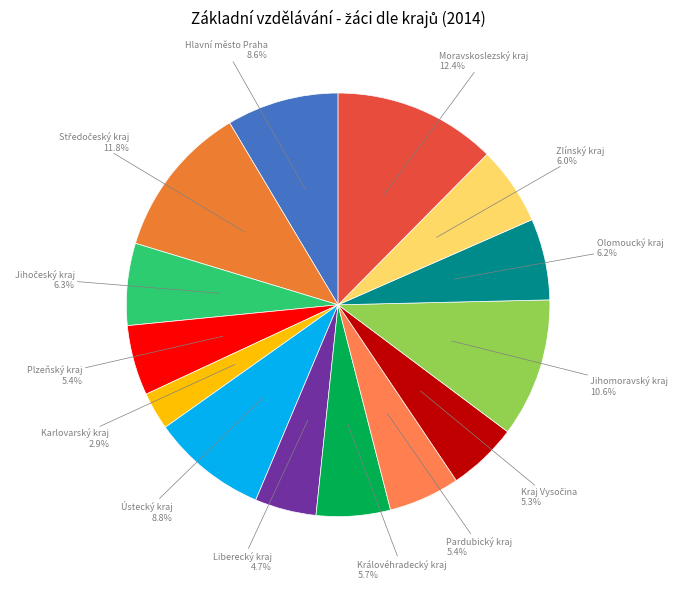

To the nearest percent, what is the average slice percentage?

7%